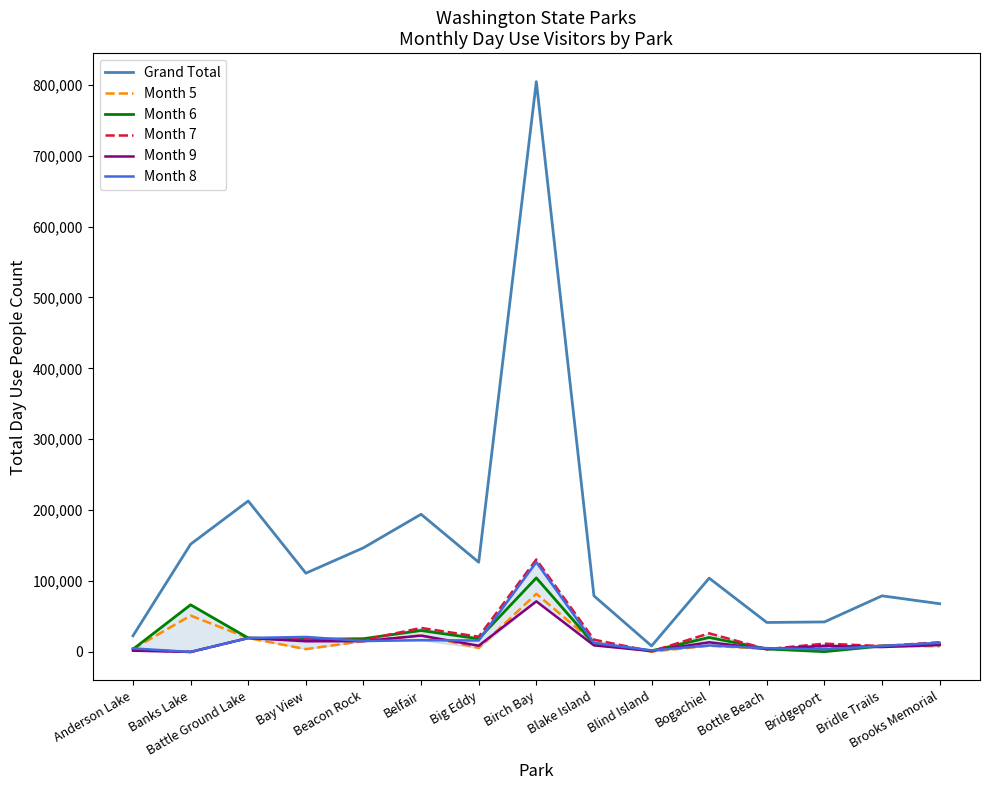

In Month 5, how many points are higher than both neighbors (excluding endpoints)?

5